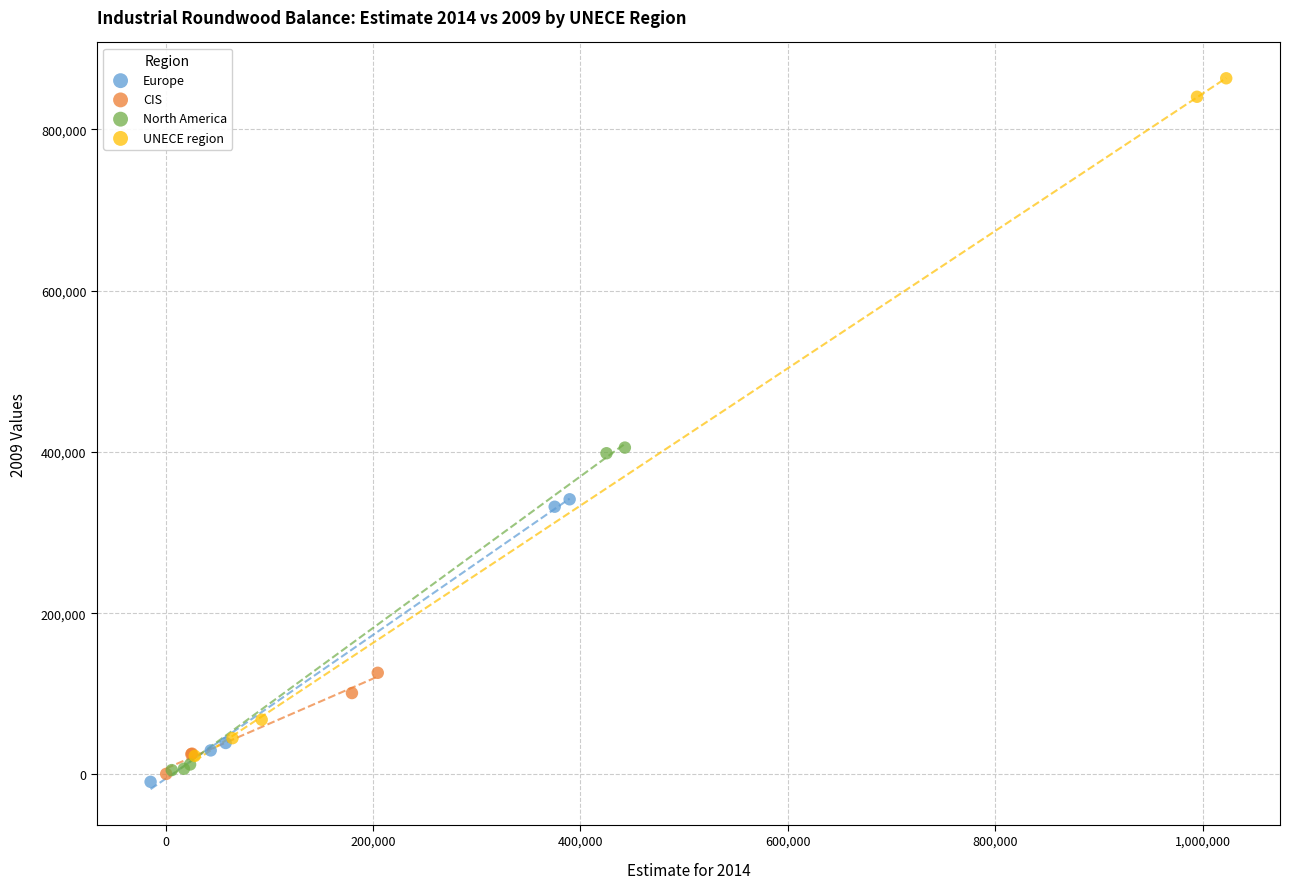

Which series has the largest Y range (max minus min)?

UNECE region